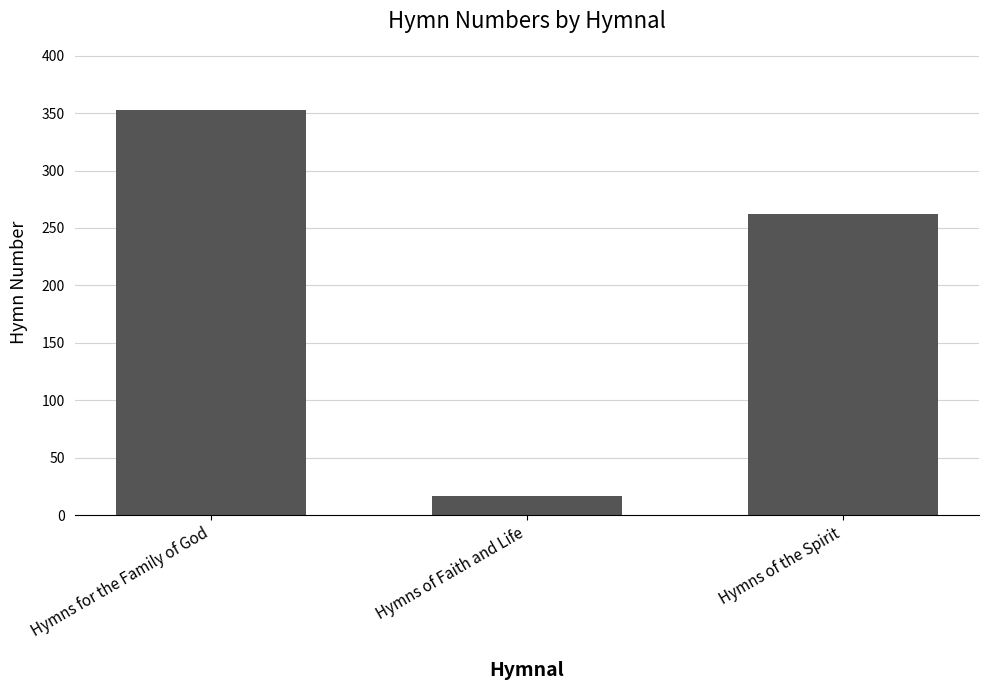

At which category does the chart reach its minimum across all series?

Hymns of Faith and Life